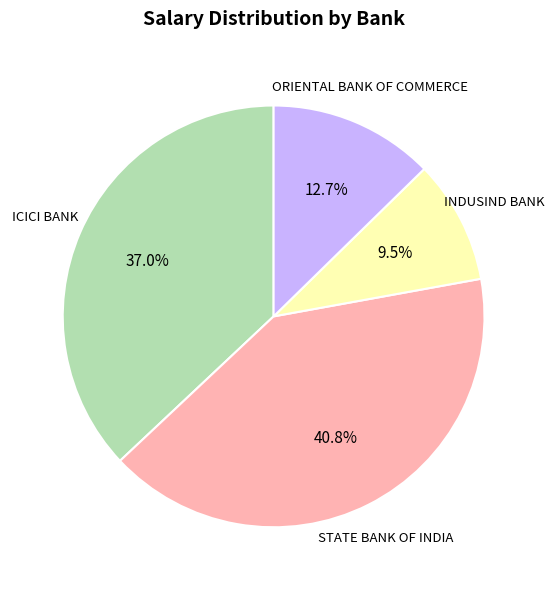

How many segments does this pie chart have?

4